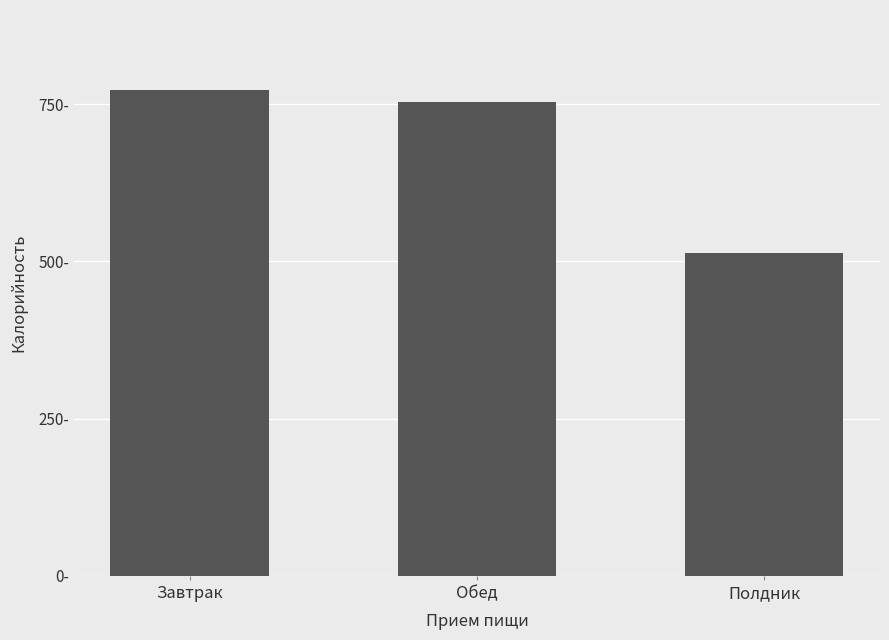

Does the chart contain any negative values?

No